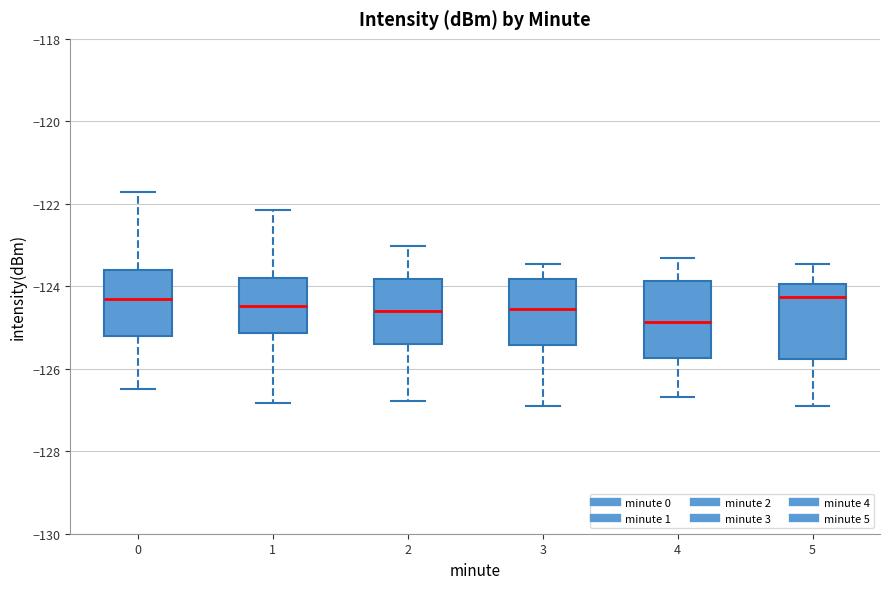

Reading left to right, transcribe this box plot: for each box, give where its median line is, the range the box spans, and where its two whiskers end, as read against the y-axis. The values are not printed on the chart, so give them approximately, as read against the axis.

0: median -124.4, box -125.2 to -123.6, whiskers -126.4 to -121.8
1: median -124.4, box -125.2 to -123.8, whiskers -126.8 to -122.2
2: median -124.6, box -125.4 to -123.8, whiskers -126.8 to -123.0
3: median -124.6, box -125.4 to -123.8, whiskers -127.0 to -123.4
4: median -124.8, box -125.8 to -123.8, whiskers -126.6 to -123.4
5: median -124.2, box -125.8 to -124.0, whiskers -127.0 to -123.4